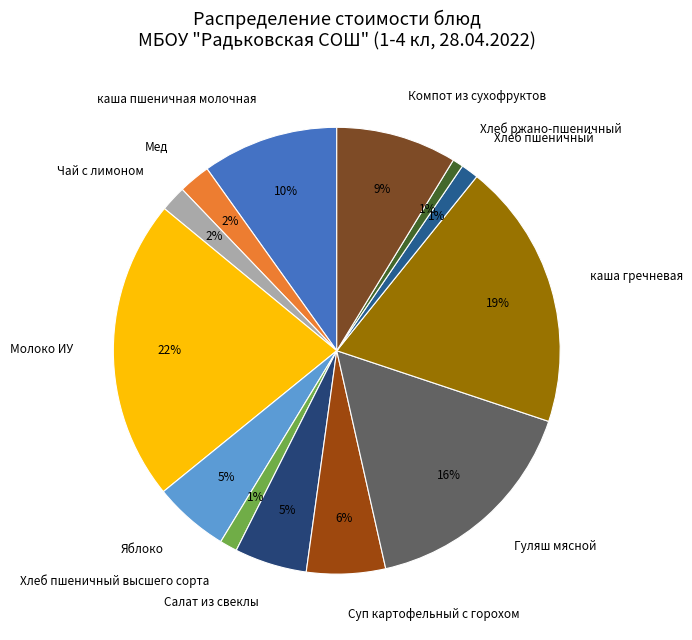

To the nearest percent, what percentage of the pie is каша пшеничная молочная?

10%